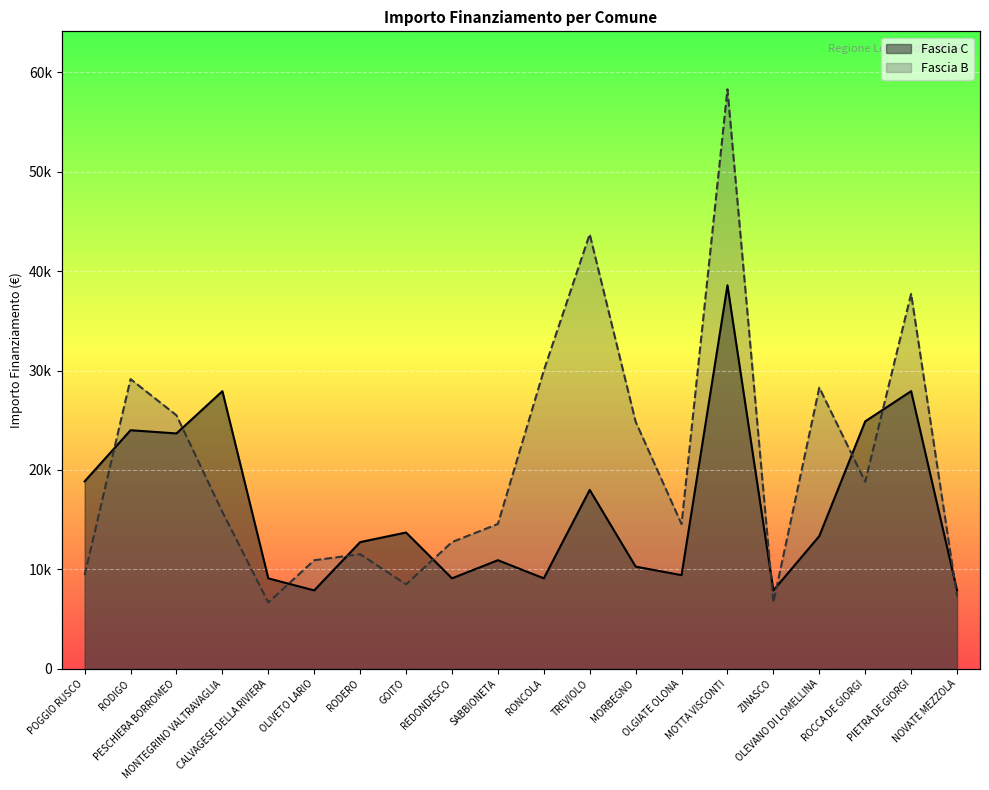

Reading left to right, extract all data points from this chart.

Fascia C: 18854	23996	23673	27922	9105	7891	12747	13712	9105	10926	9105	17997	10284	9427	38565	7891	13354	24887	27922	7891
Fascia B: 9427	29136	25494	15782	6677	10926	11533	8498	12747	14568	29995	43707	24853	14568	58272	6677	28281	18817	37708	7284